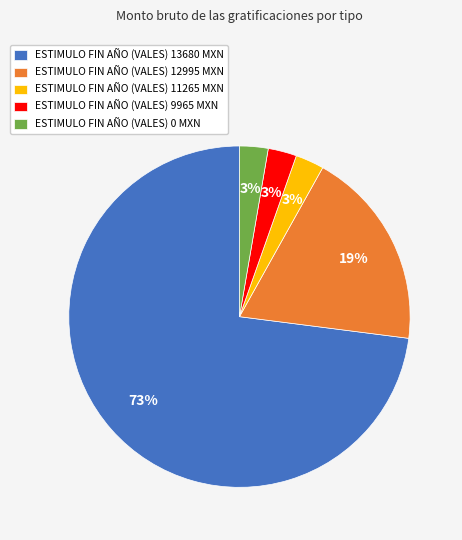

To the nearest percent, what is the average slice percentage?

20%